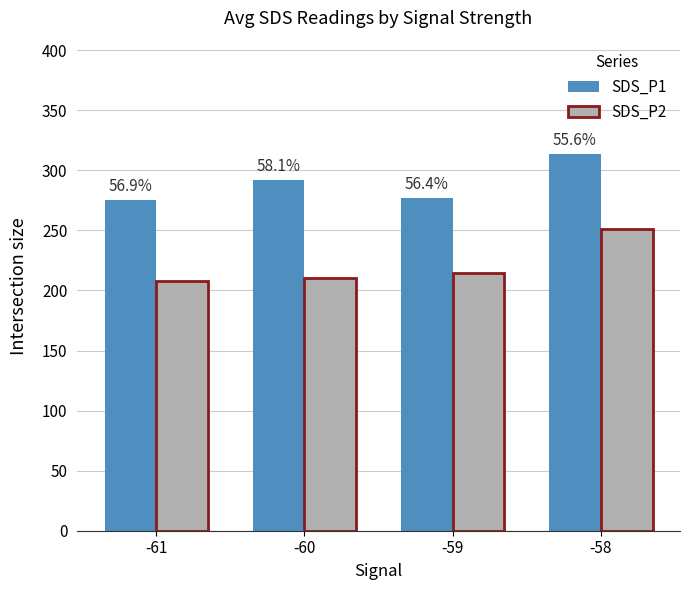

How many bars are there in total?

8